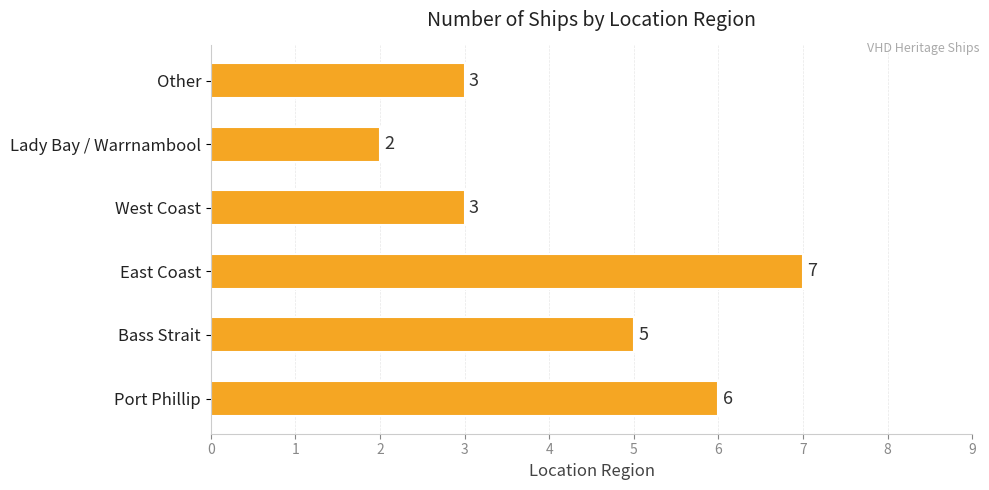

True or false: the data shows 6 at Port Phillip.

True